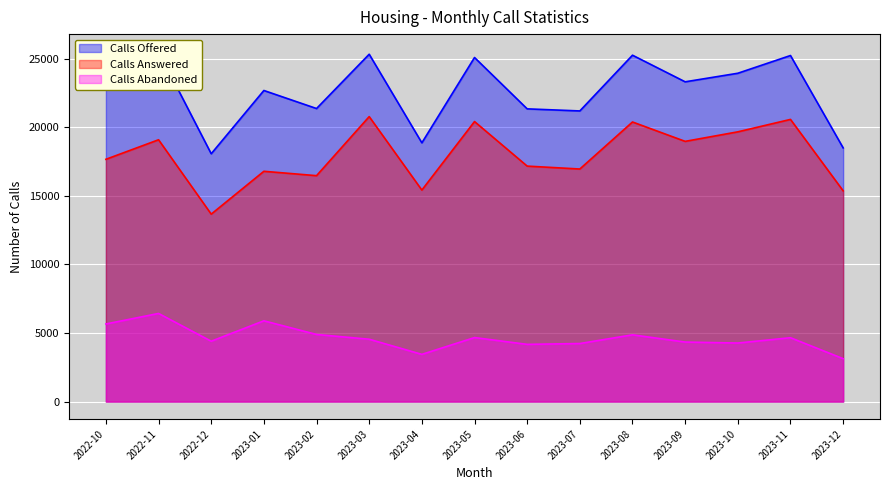

True or false: Calls Abandoned and Calls Offered cross at least once.

False